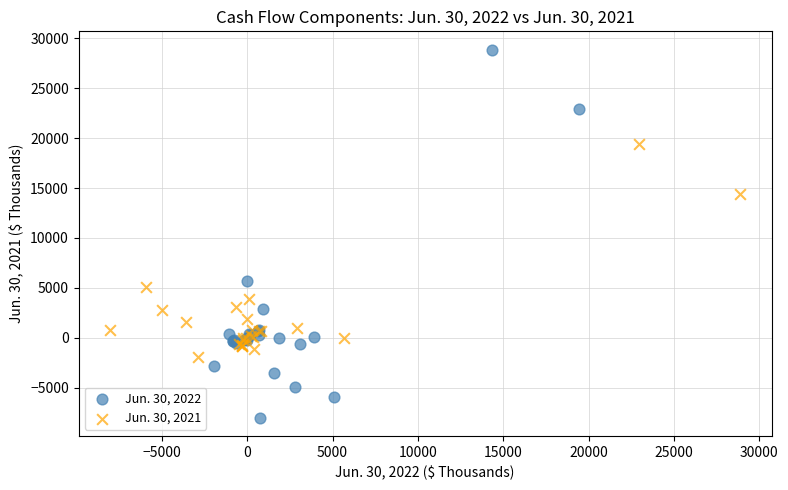

Which series contains the highest Y value?

Jun. 30, 2022